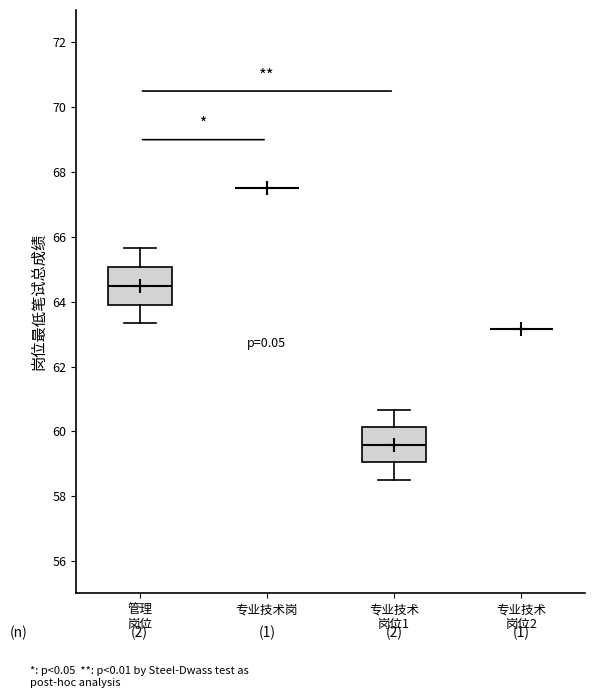

Reading left to right, transcribe this box plot: for each box, give where its median line is, the range the box spans, and where its two whiskers end, as read against the y-axis. The values are not printed on the chart, so give them approximately, as read against the axis.

管理 岗位: median 64.4, box 64.0 to 65.0, whiskers 63.4 to 65.6
专业技术岗: box collapsed to a line at 67.6, whiskers 67.6 to 67.6
专业技术 岗位1: median 59.6, box 59.0 to 60.2, whiskers 58.6 to 60.6
专业技术 岗位2: box collapsed to a line at 63.2, whiskers 63.2 to 63.2